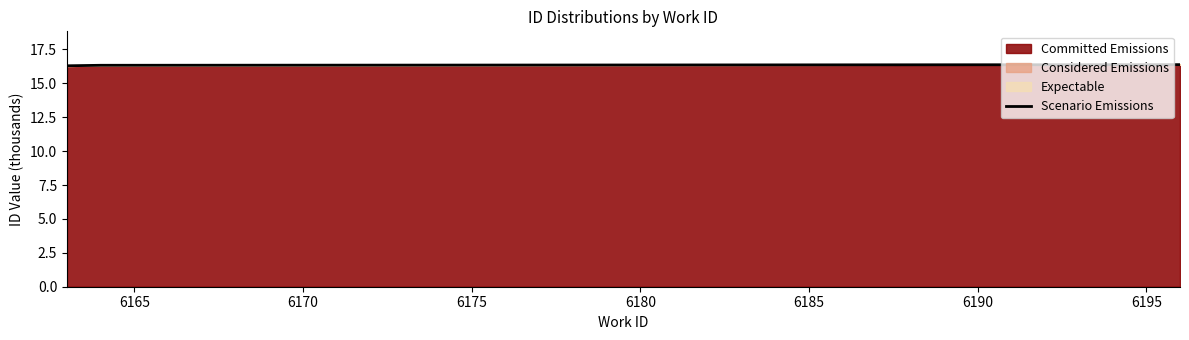

What is the value of the 3rd point from the left?

16.3